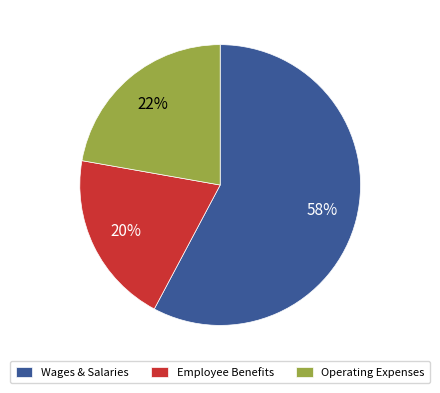

Approximately how many times larger is the value at Employee Benefits compared to Wages & Salaries?

0.3